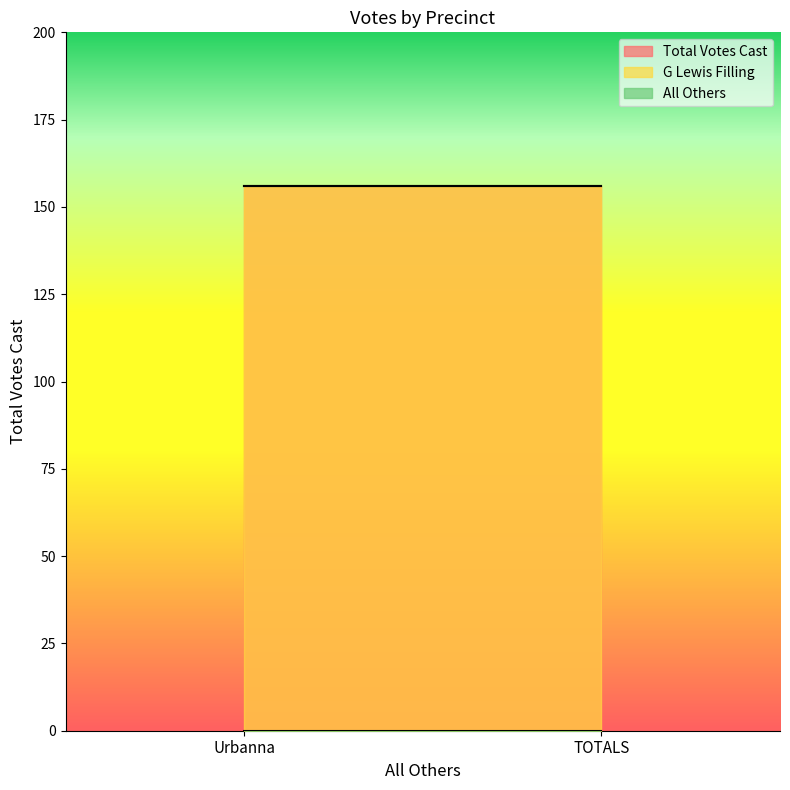

What is the value of the Total Votes Cast point at the 1st from the left?

156